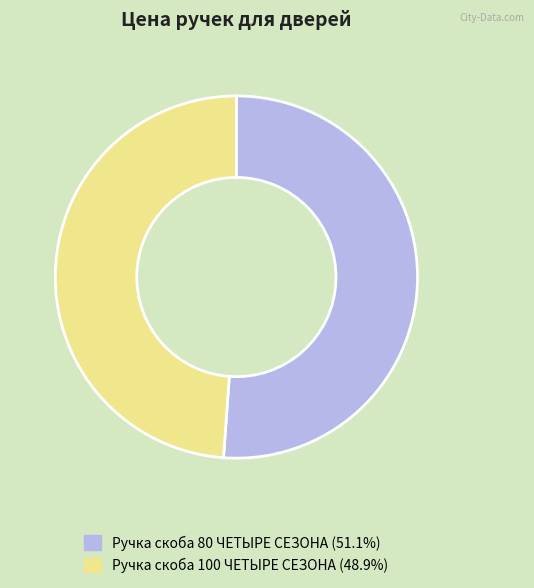

Does any single category account for the majority?

Yes